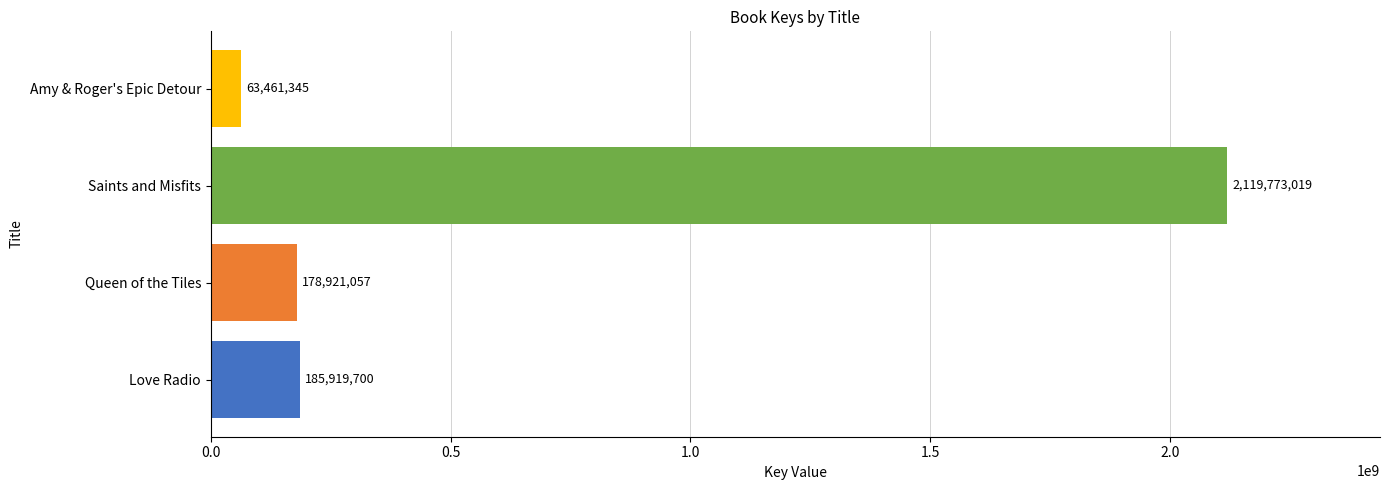

Count the number of categories in the chart.

4